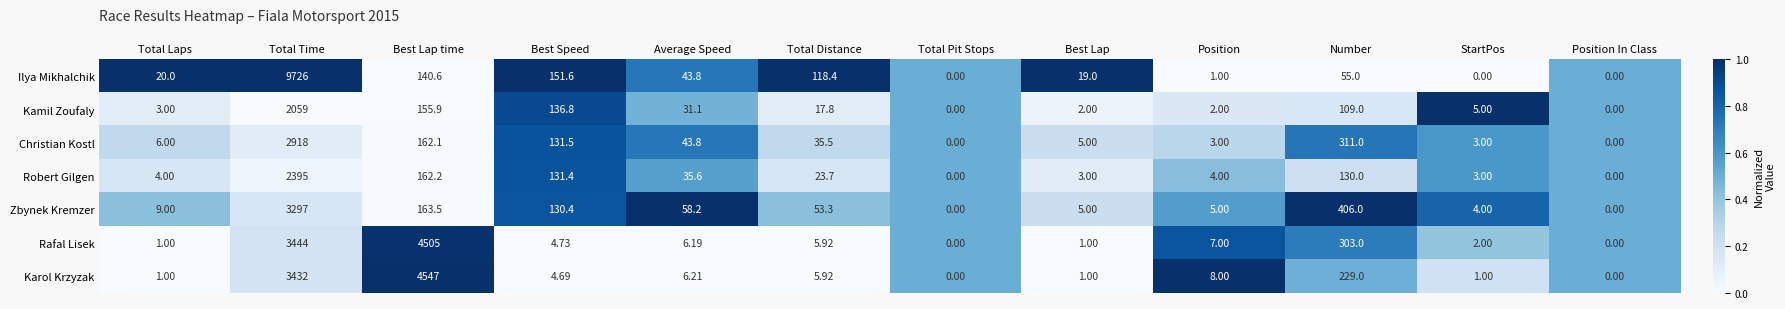

What is the difference between the highest and lowest values at Total Laps?

19.0